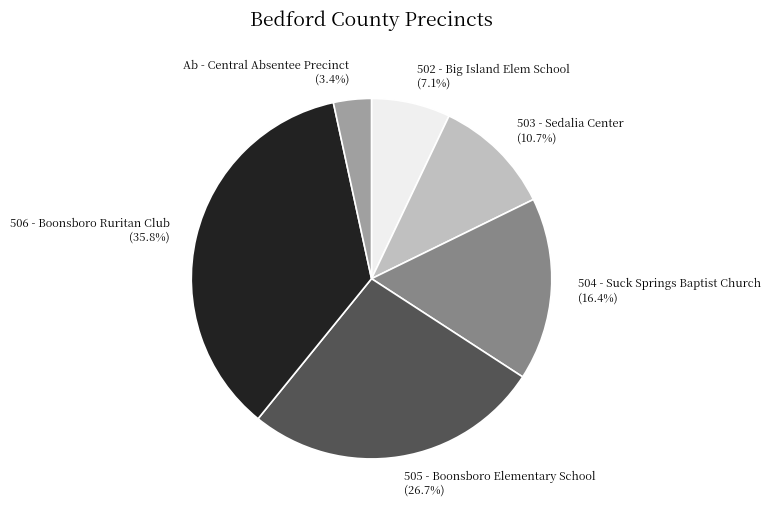

To the nearest percent, what portion does 506 - Boonsboro Ruritan Club represent?

36%